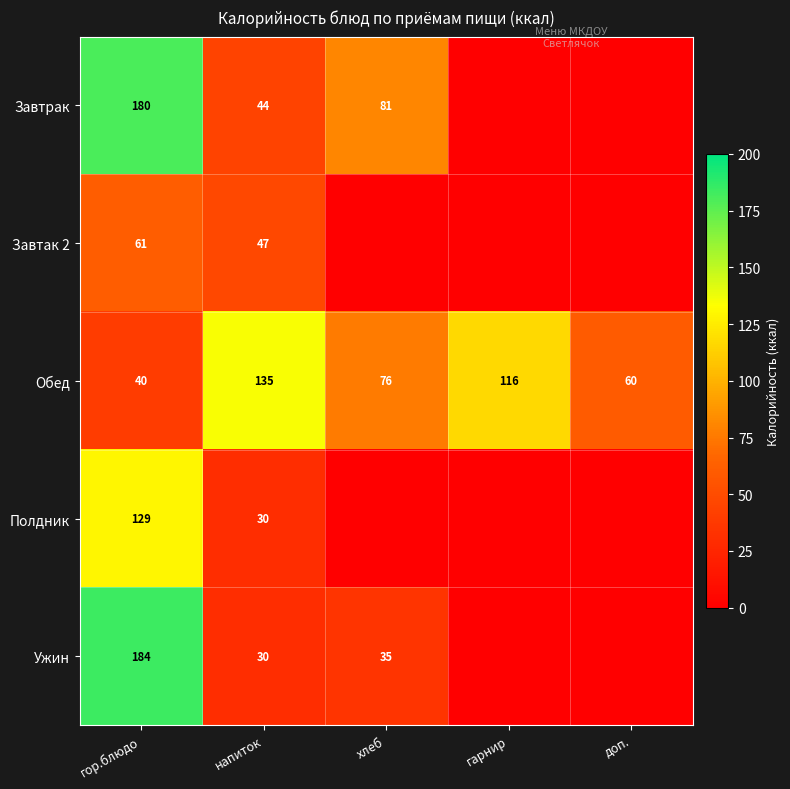

At гор.блюдо, list the series in order from largest to smallest.

Ужин, Завтрак, Полдник, Завтак 2, Обед